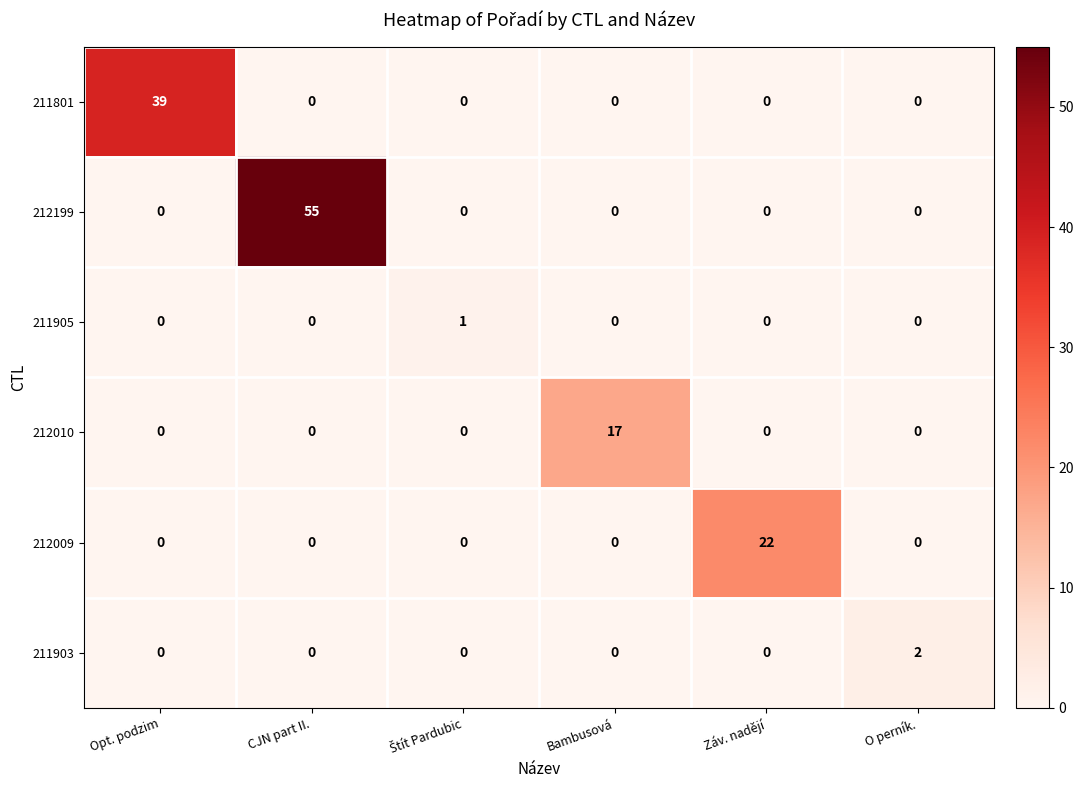

What is the difference between the highest and lowest values at CJN part II.?

55